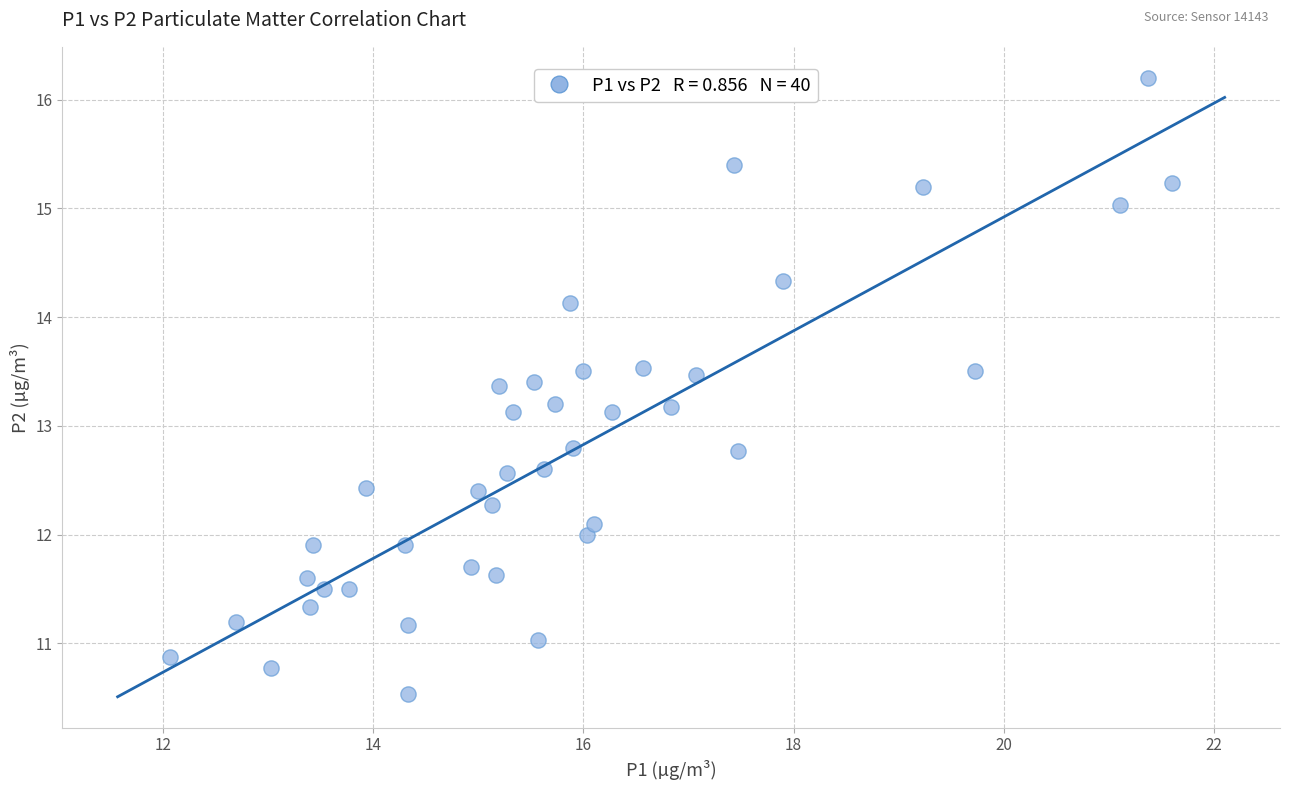

What is the range of X values (max minus min)?

9.5